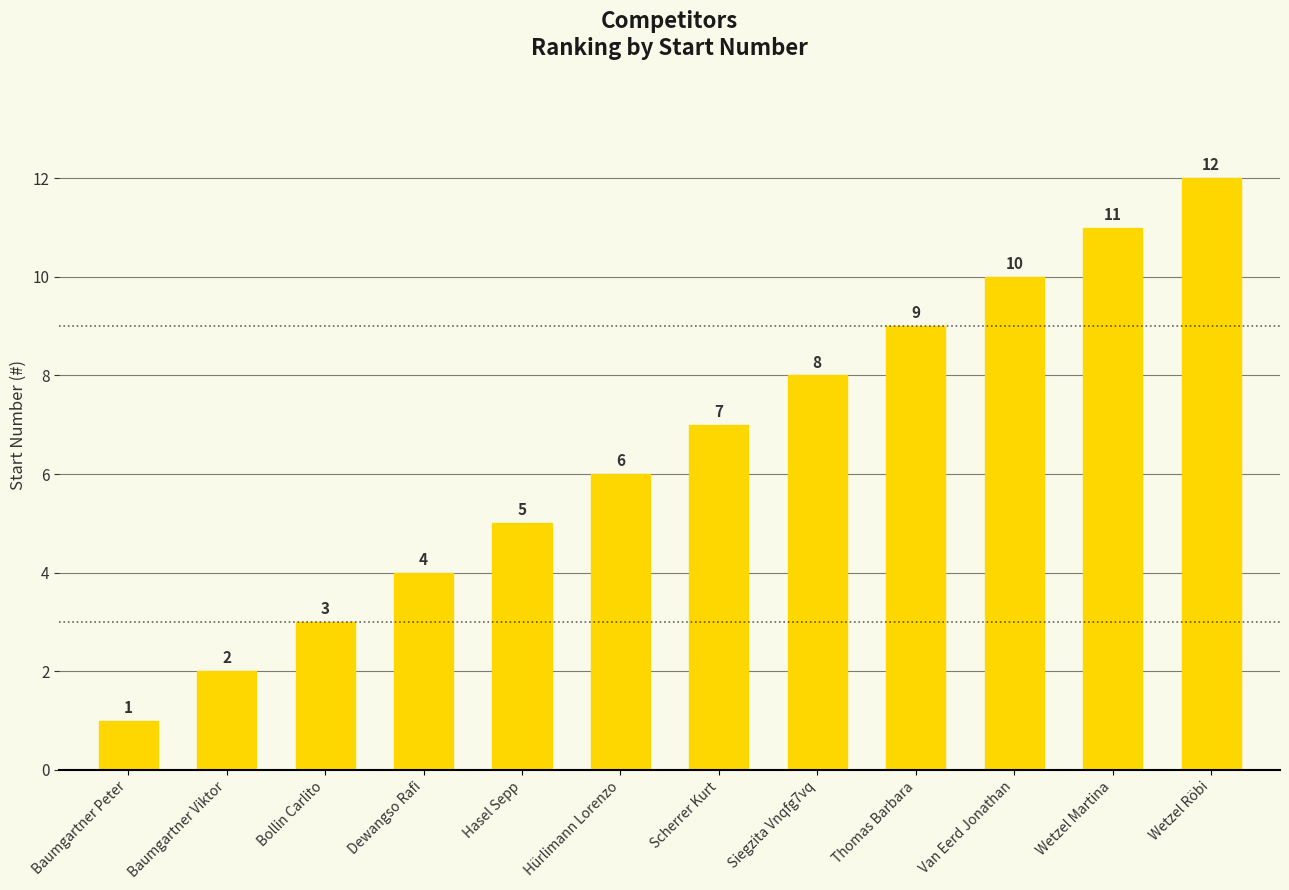

Are the bars horizontal?

No